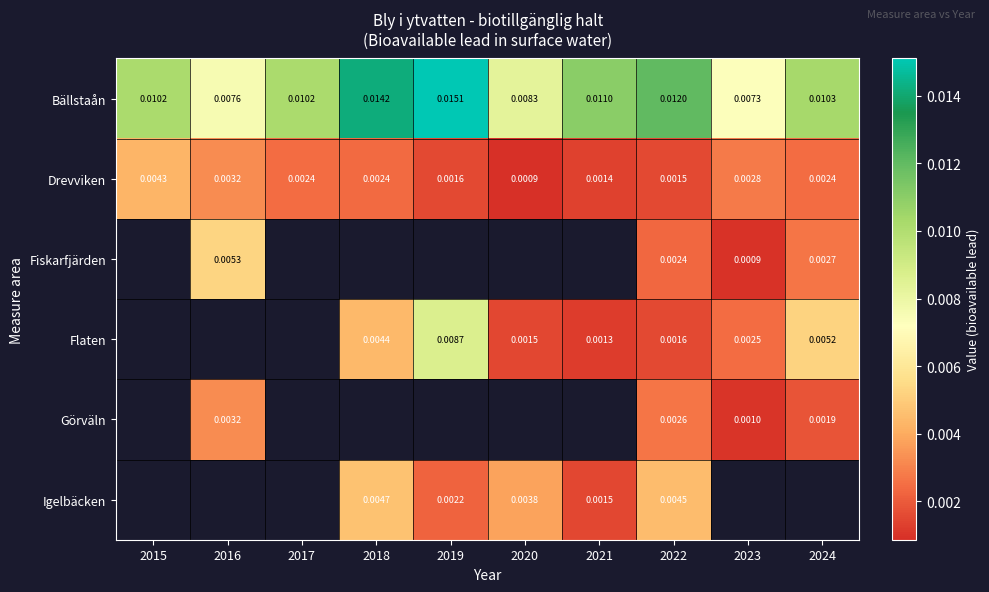

Where is Bällstaån nearest to the value 0?

2023